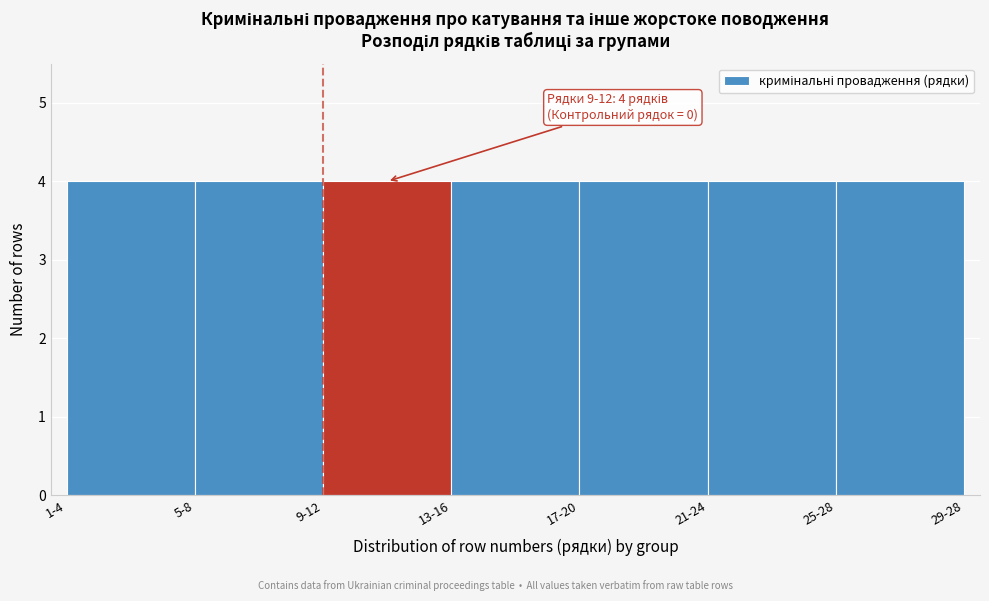

Reading left to right, what are all the values shown in this chart?

1-4=4	5-8=4	9-12=4	13-16=4	17-20=4	21-24=4	25-28=4	29-28=0